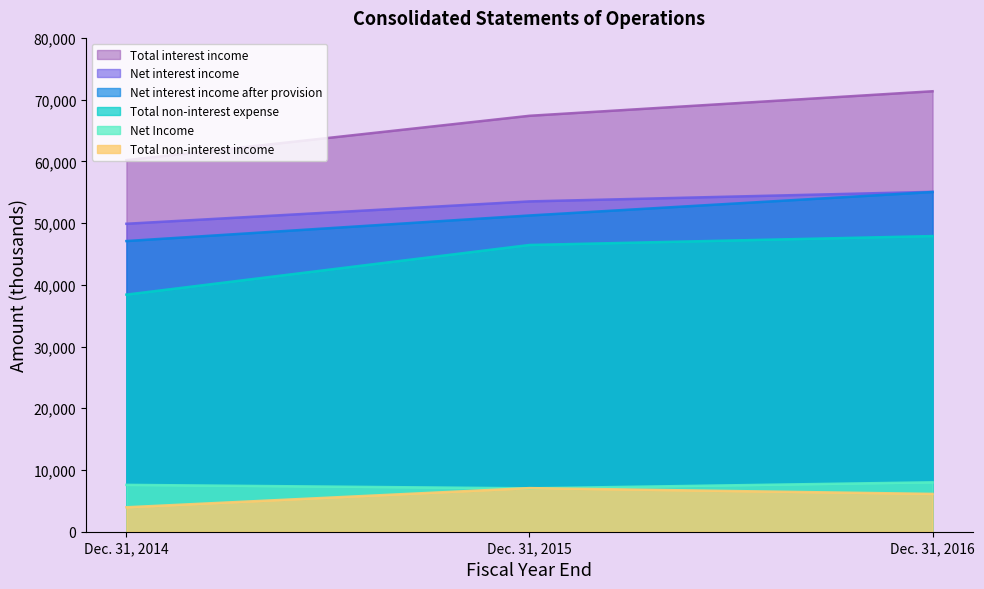

Reading left to right, extract all data points from this chart.

Total interest income: 60195	67380	71355
Net interest income: 49888	53511	55060
Total non-interest income: 3958	7065	6123
Net interest income after provision: 47088	51231	55033
Total non-interest expense: 38409	46452	47895
Net Income: 7590	7030	8003